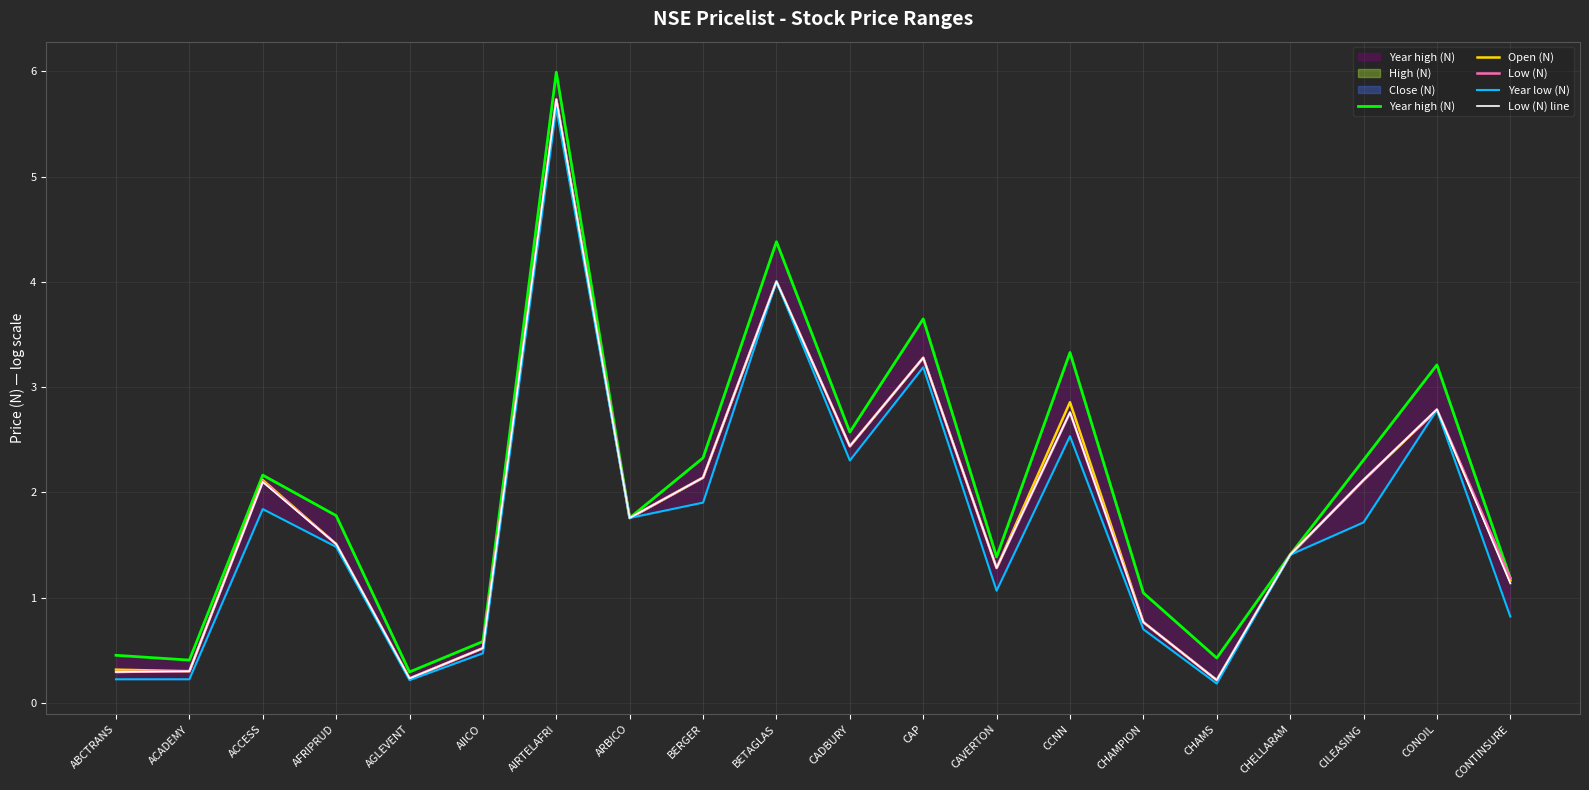

What is the total value across all series at CHAMPION?

4.0